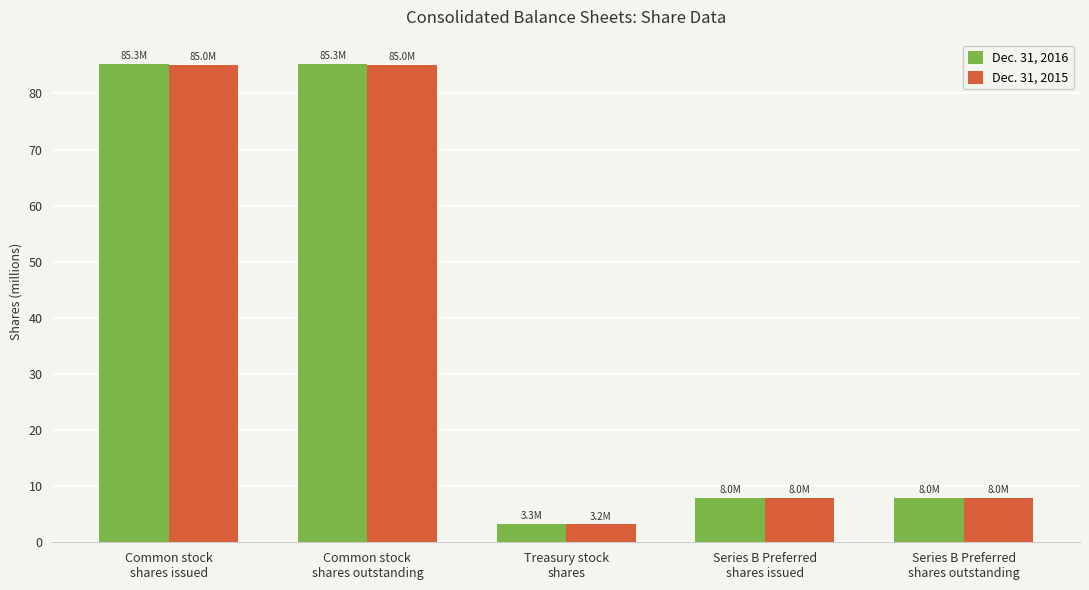

What is the average value of the Dec. 31, 2015 series?

37.8